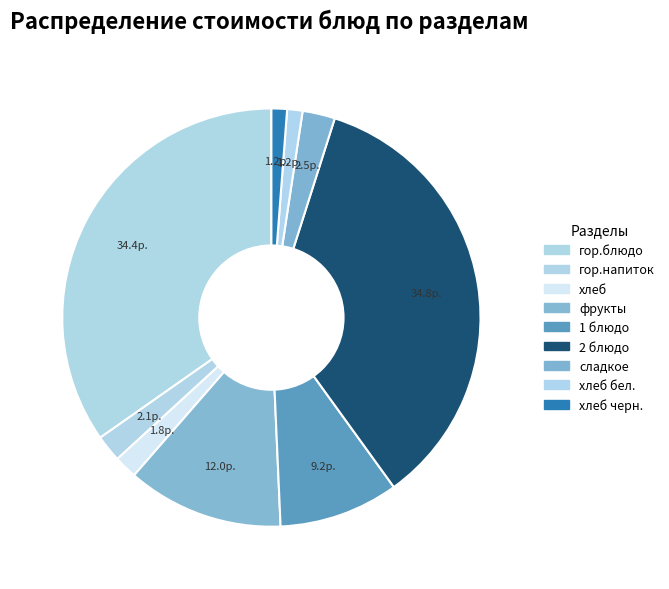

Is there a majority slice in this chart?

No